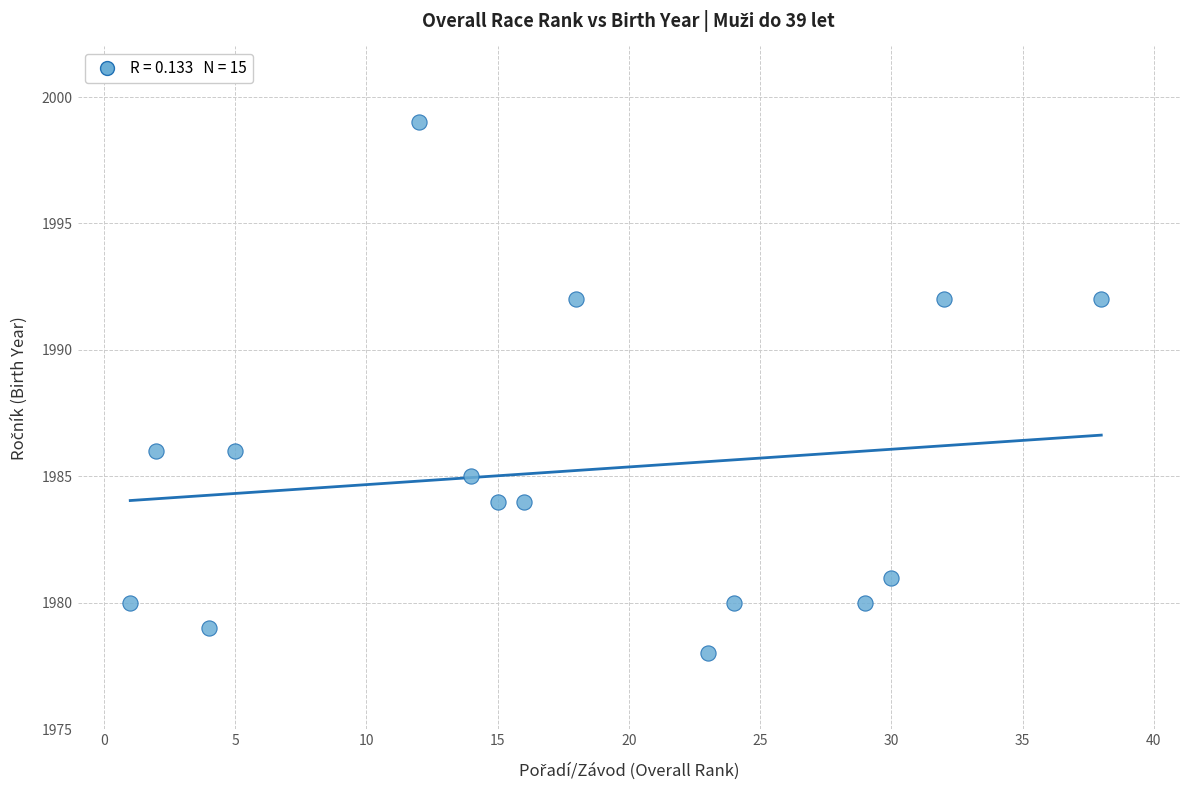

What is the range of Y values (max minus min)?

21